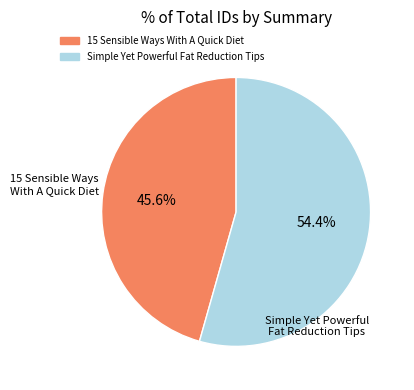

To the nearest percent, what is the combined percentage of 15 Sensible Ways With A Quick Diet and Simple Yet Powerful Fat Reduction Tips?

100%